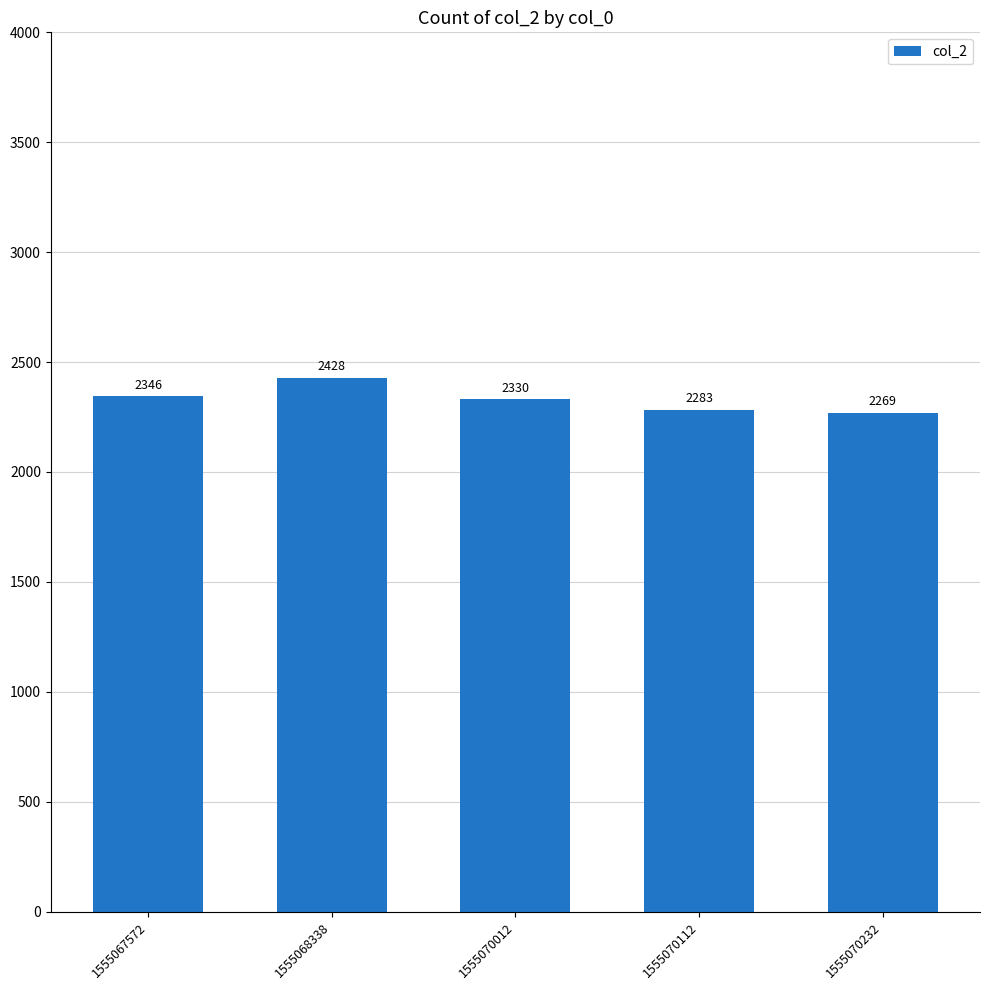

At which label does the data first exceed 2330?

1555067572